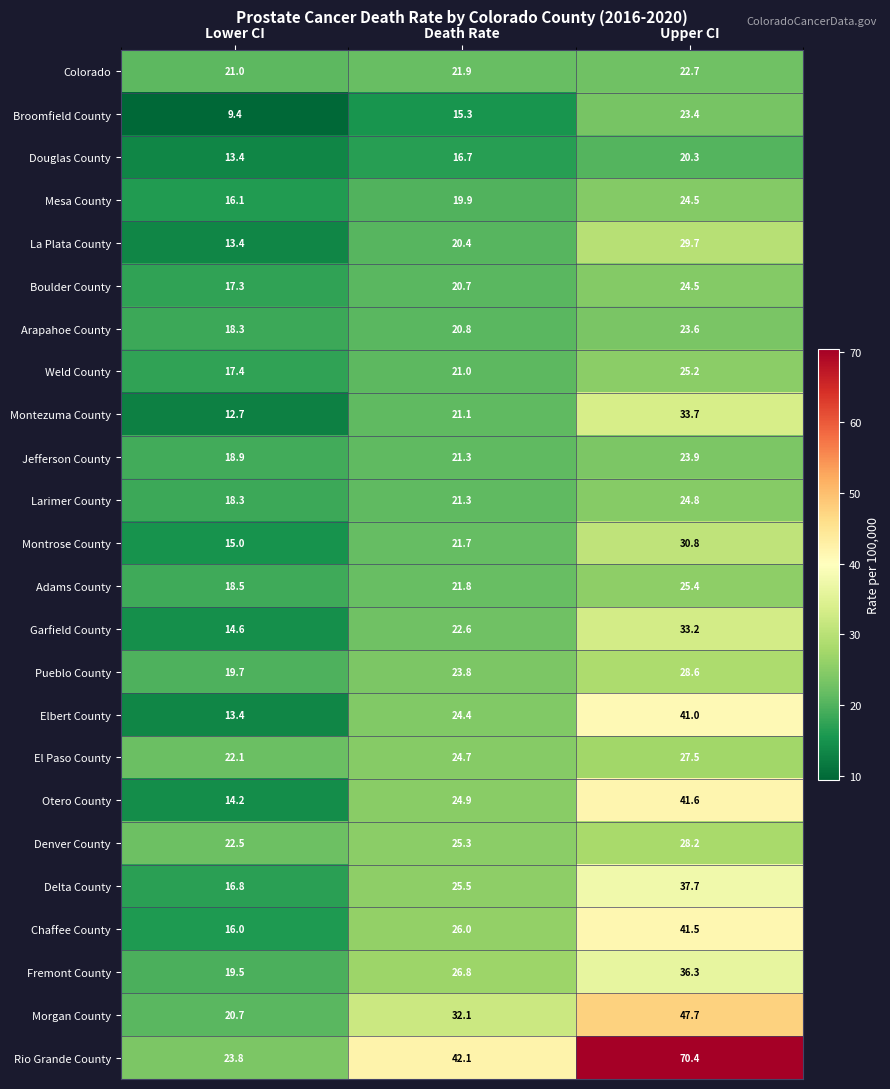

The Elbert County series shows 38.0 at Death Rate. True or false?

False